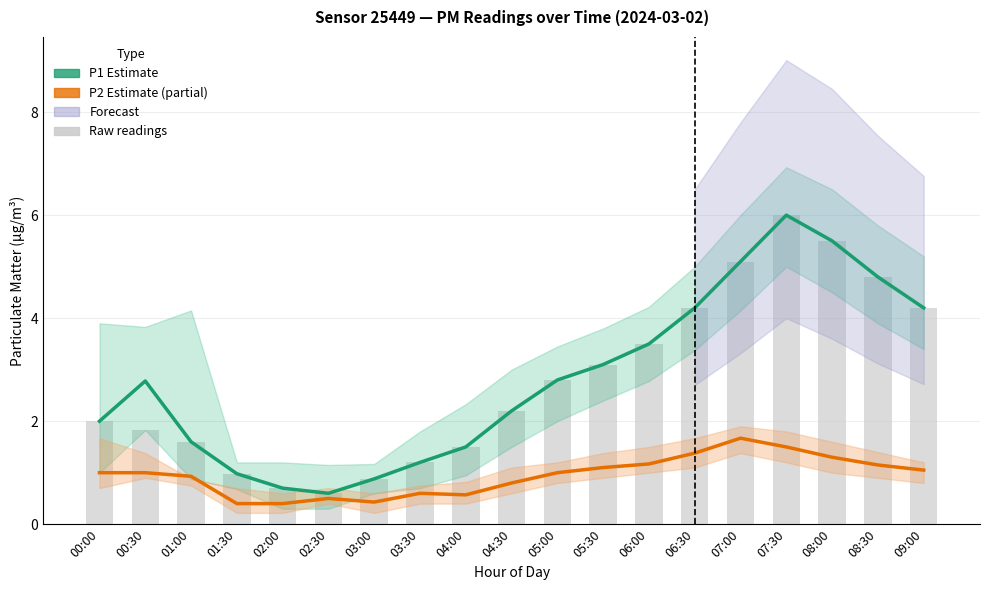

What is the label of the 6th bar from the right?

06:30